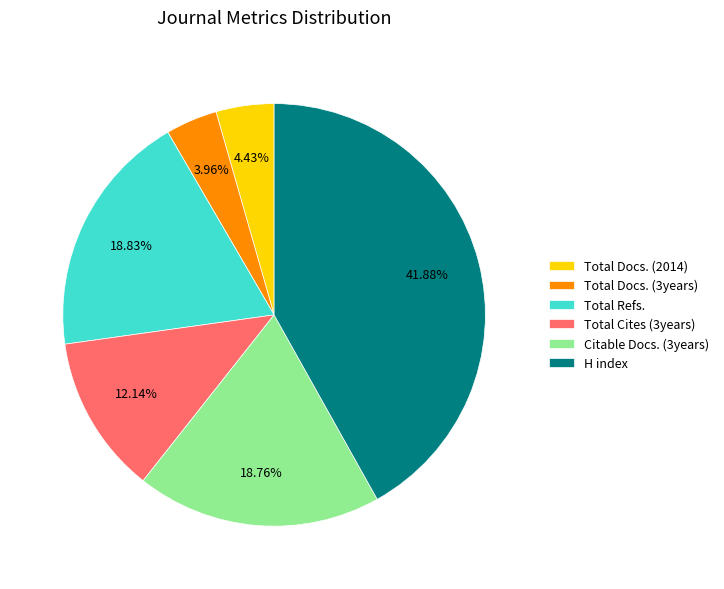

To the nearest percent, what is the average slice percentage?

17%